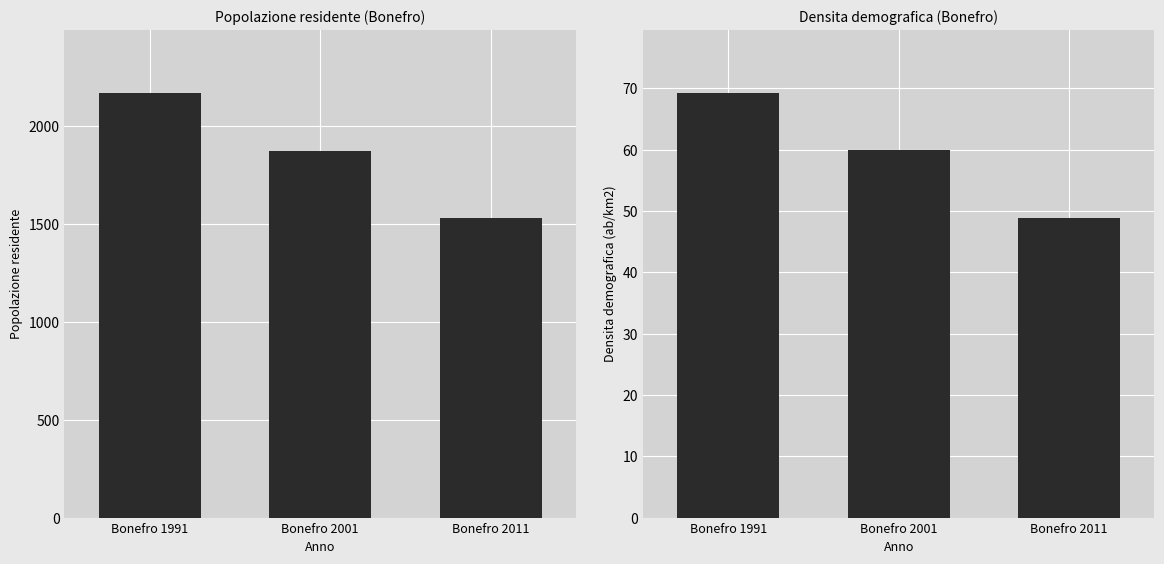

Read the Popolazione residente value at Bonefro 1991.

2166.0